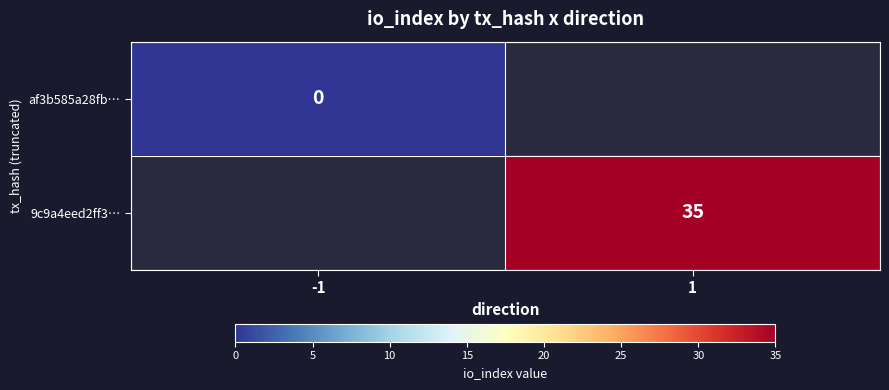

At how many categories does at least one series exceed 21?

1